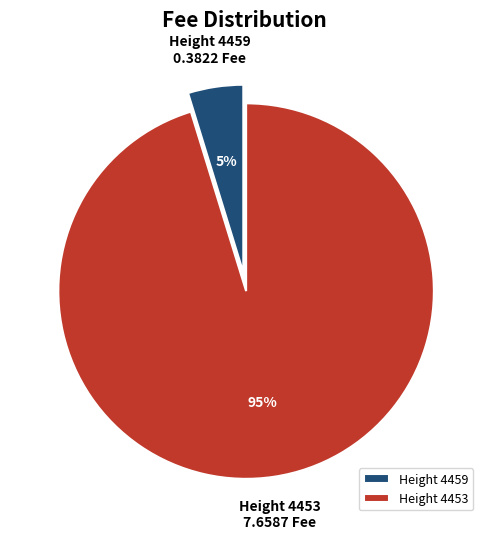

Which category has the biggest portion of the pie?

Height 4453